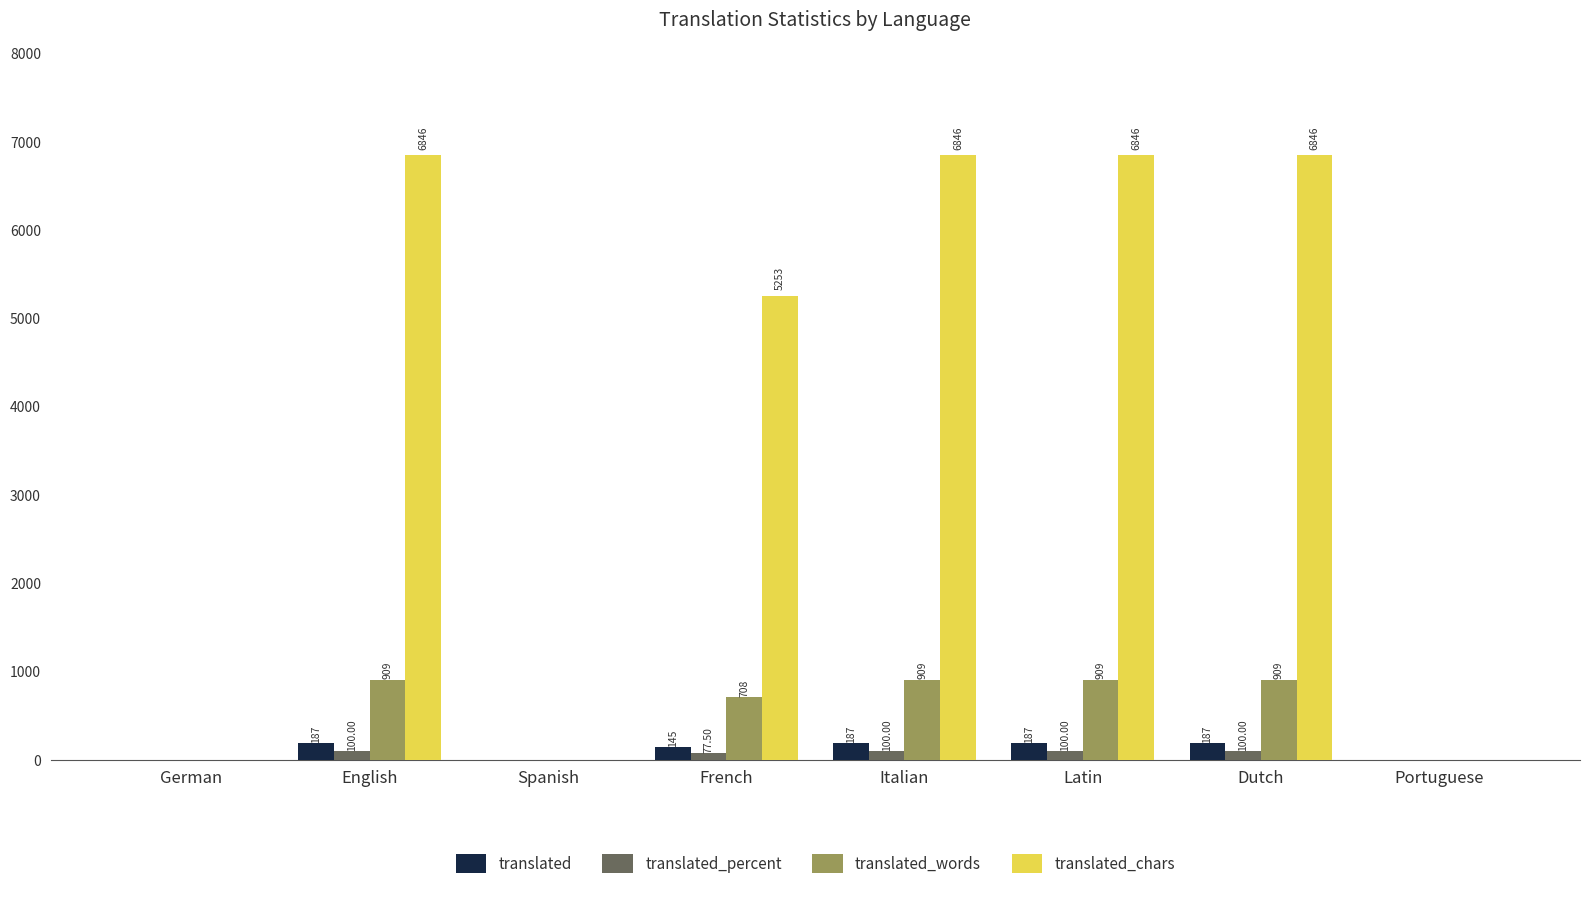

Which series has the largest range (max minus min)?

translated_chars